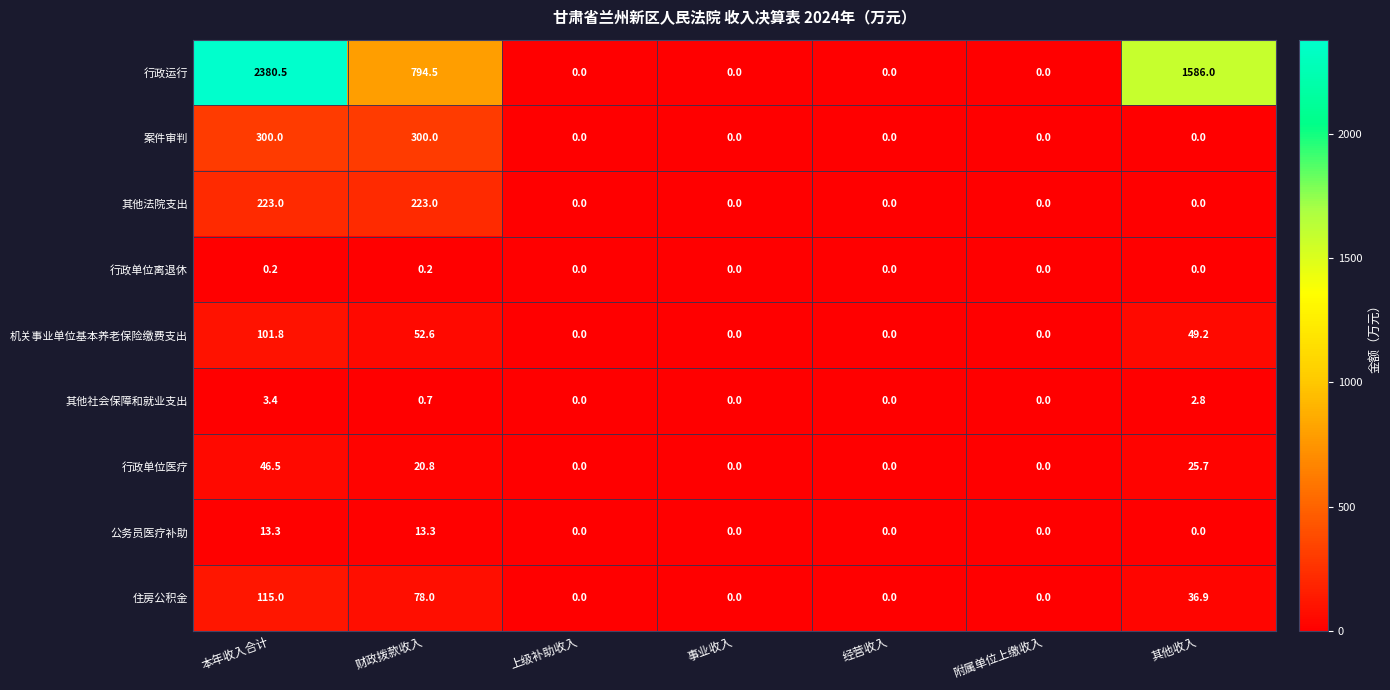

What is the maximum value for 其他社会保障和就业支出?

3.4